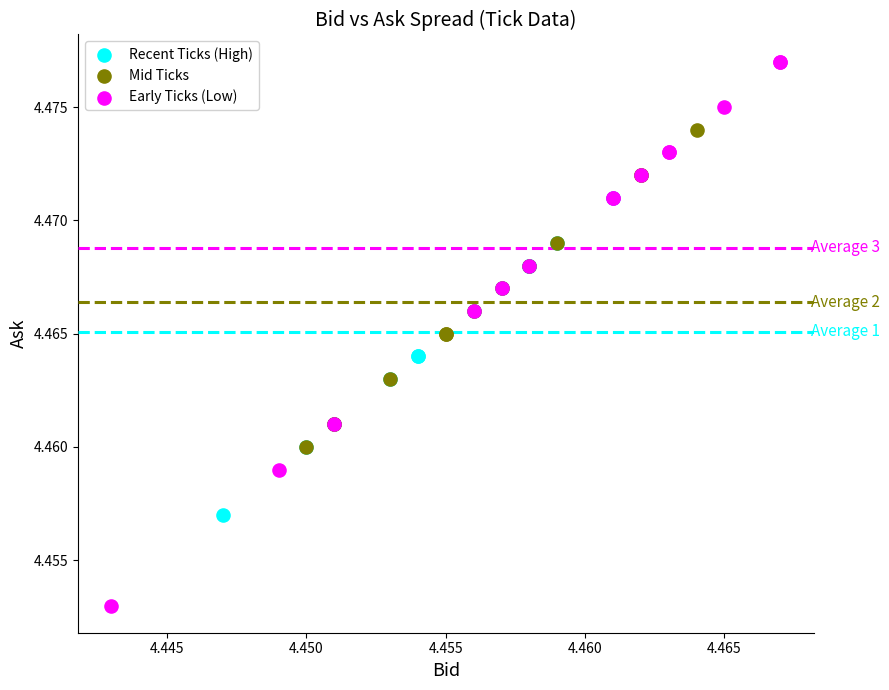

Which series contains the lowest Y value?

Early Ticks (Low)